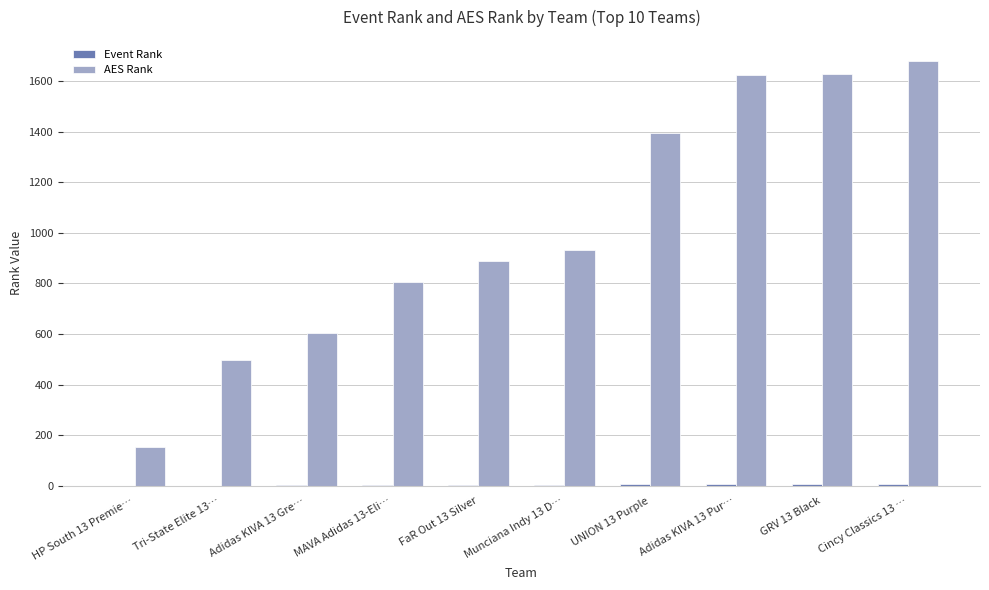

What is the maximum value shown in the chart?

1678